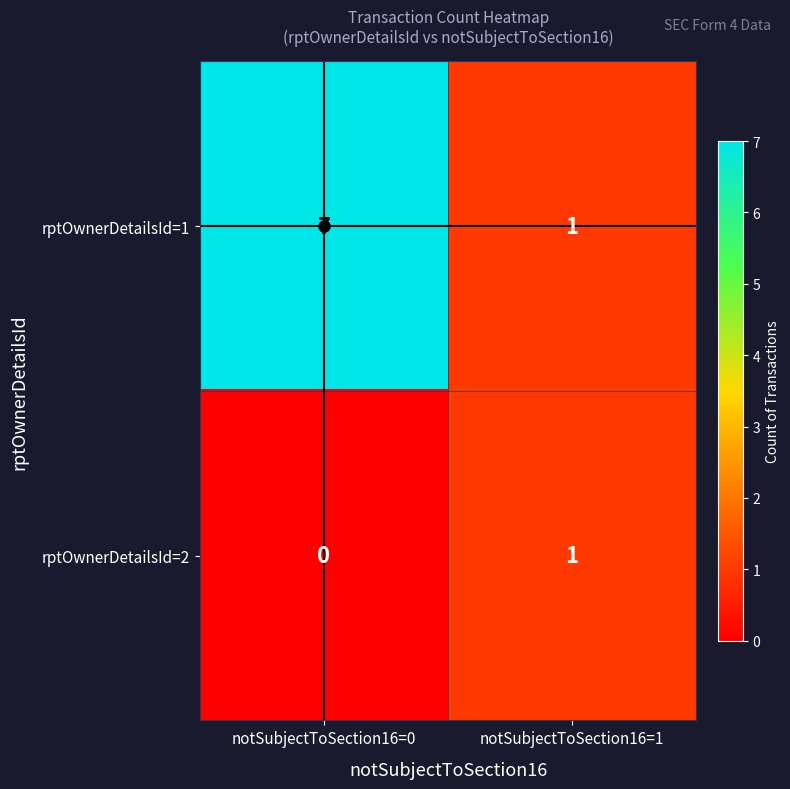

Which series has the widest spread of values?

rptOwnerDetailsId=1